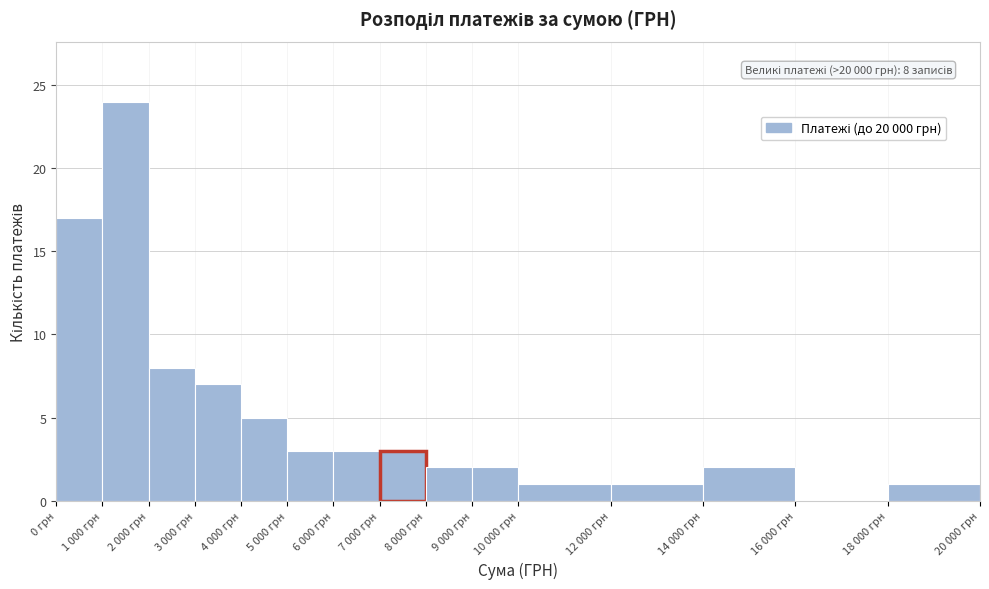

Reading left to right, list all the values displayed in this chart.

0 грн=17	1 000 грн=24	2 000 грн=8	3 000 грн=7	4 000 грн=5	5 000 грн=3	6 000 грн=3	7 000 грн=3	8 000 грн=2	9 000 грн=2	10 000 грн=1	12 000 грн=1	14 000 грн=2	16 000 грн=0	18 000 грн=1